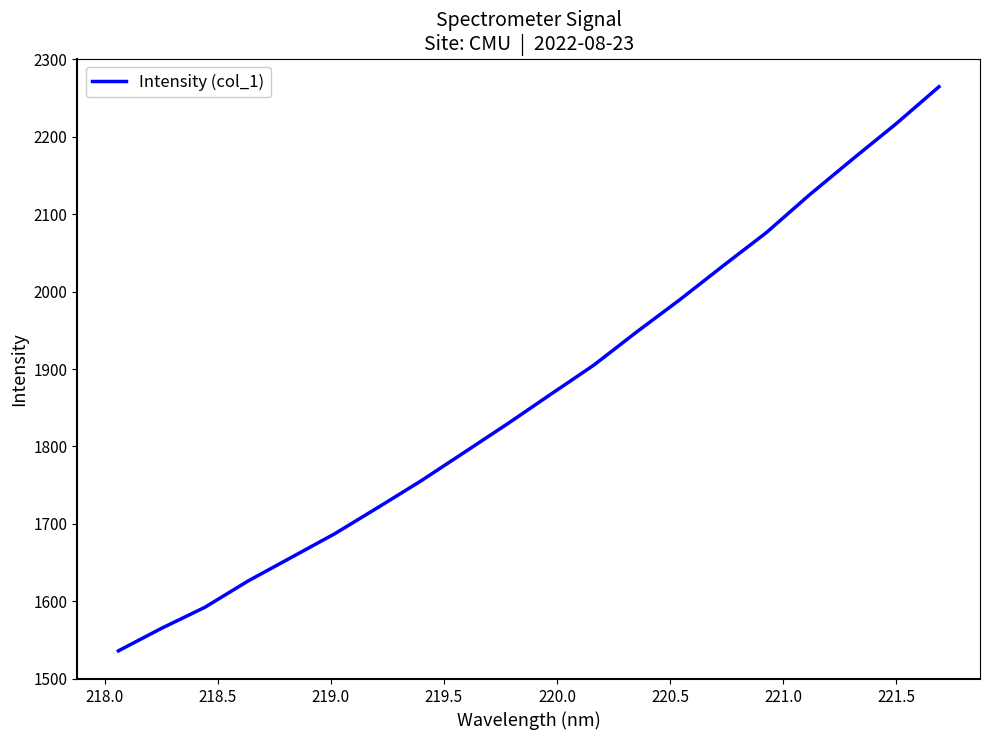

What is the difference between the maximum and minimum values?

728.0